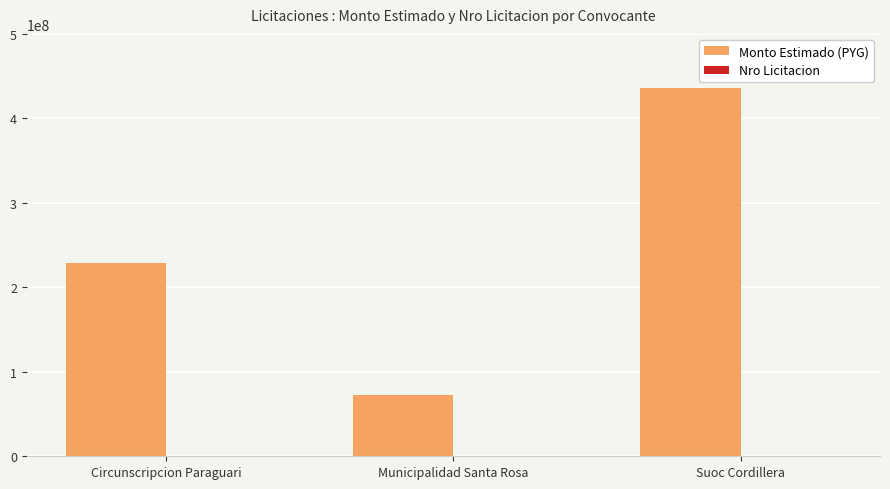

What is the sum of all Monto Estimado (PYG) values?

736527167